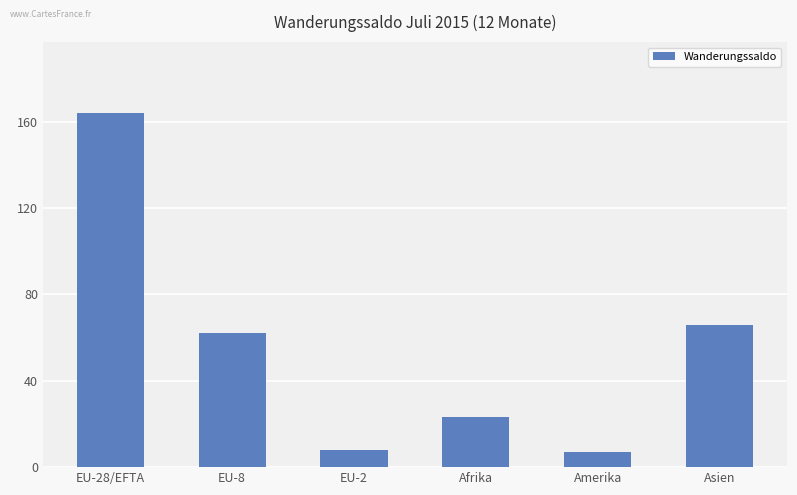

What is the smallest value displayed?

7